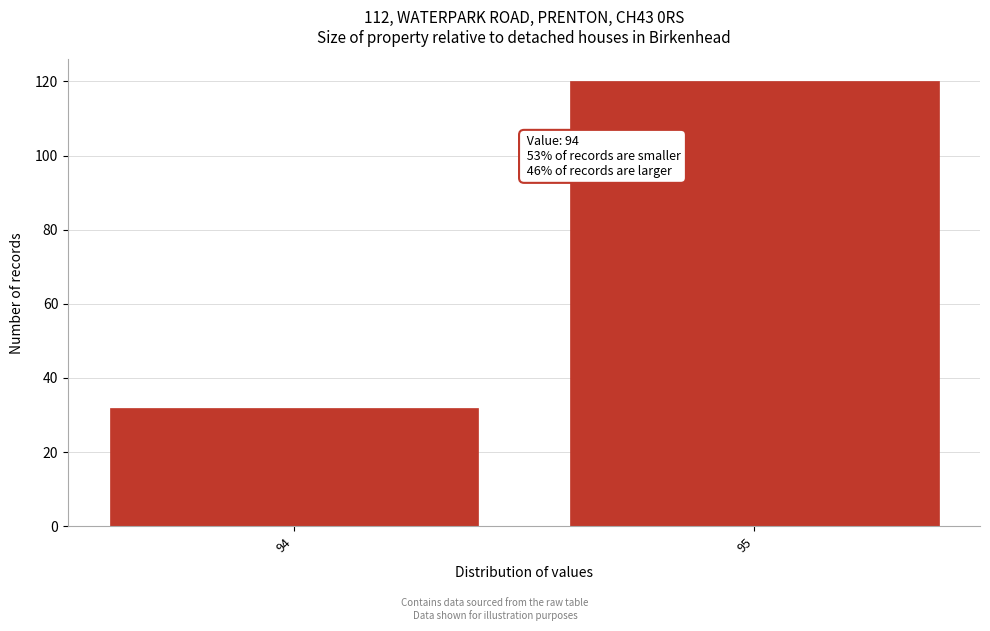

Reading left to right, what are all the values shown in this chart?

32	120